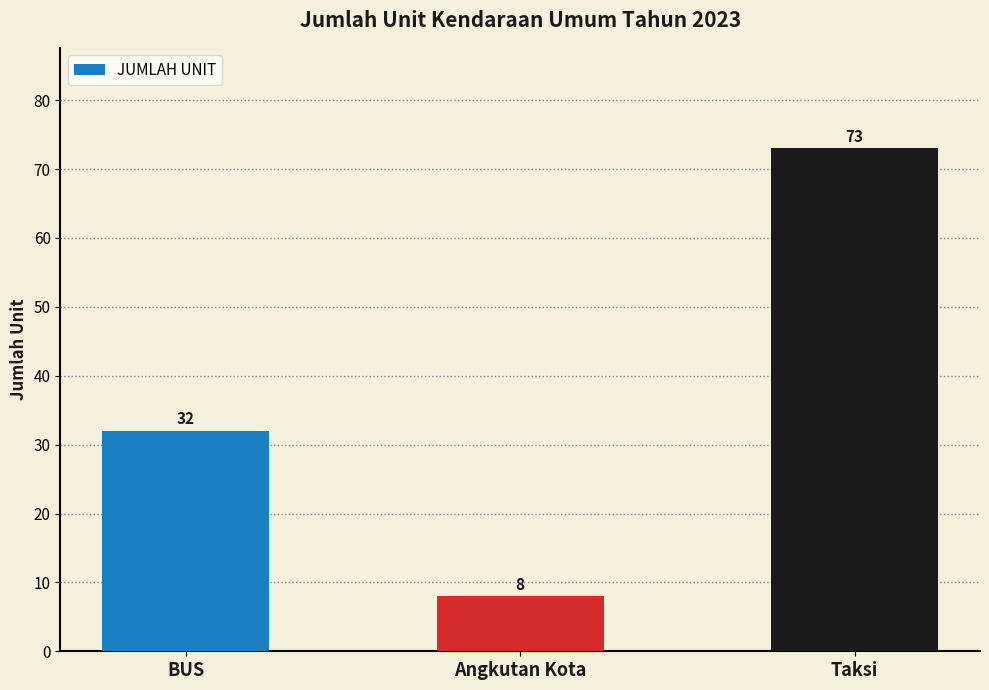

The chart shows a value of 11 at Angkutan Kota. True or false?

False